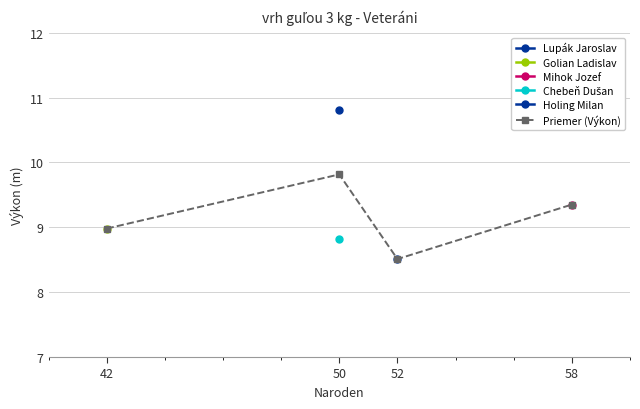

Reading left to right, extract all data points from this chart.

42=9.0	50=9.8	52=8.5	58=9.3